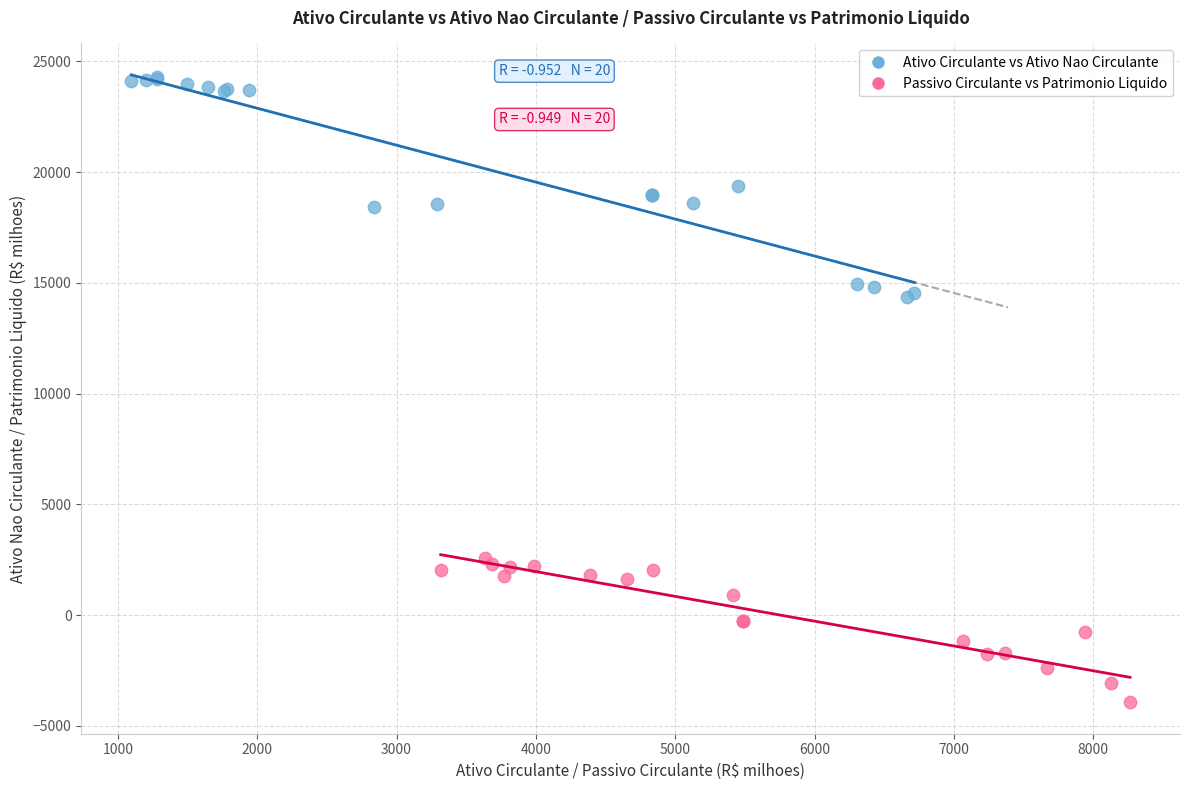

Which series reaches the minimum Y coordinate?

Passivo Circulante vs Patrimonio Liquido